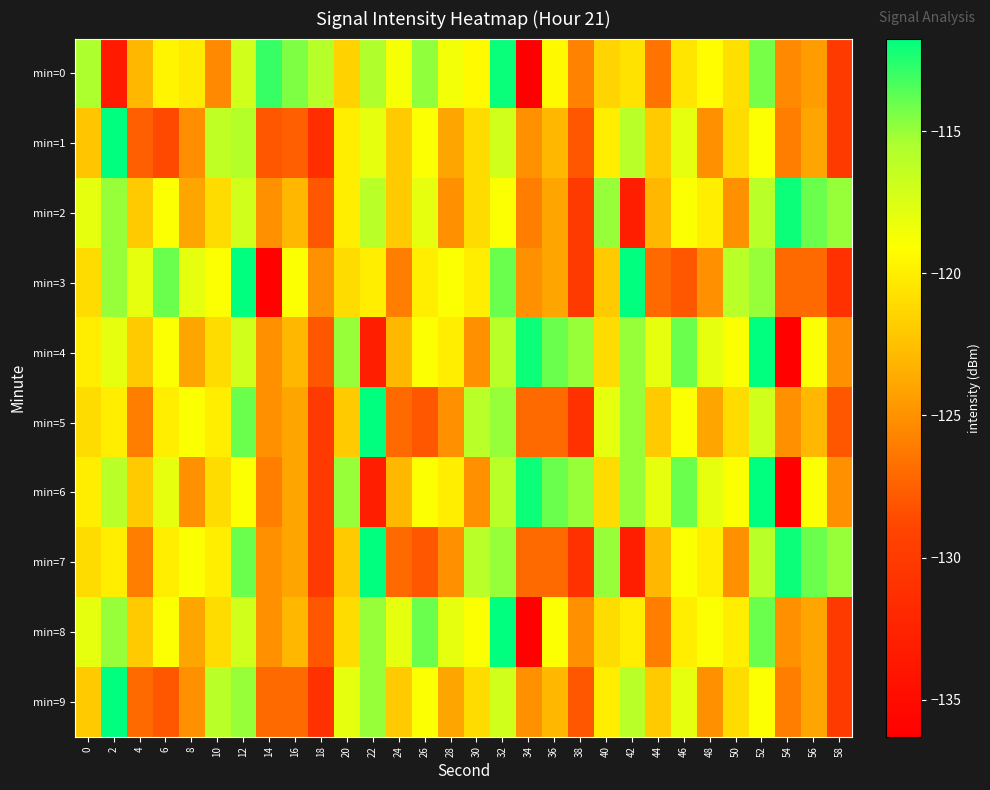

Which series has the largest total across all categories?

min=4